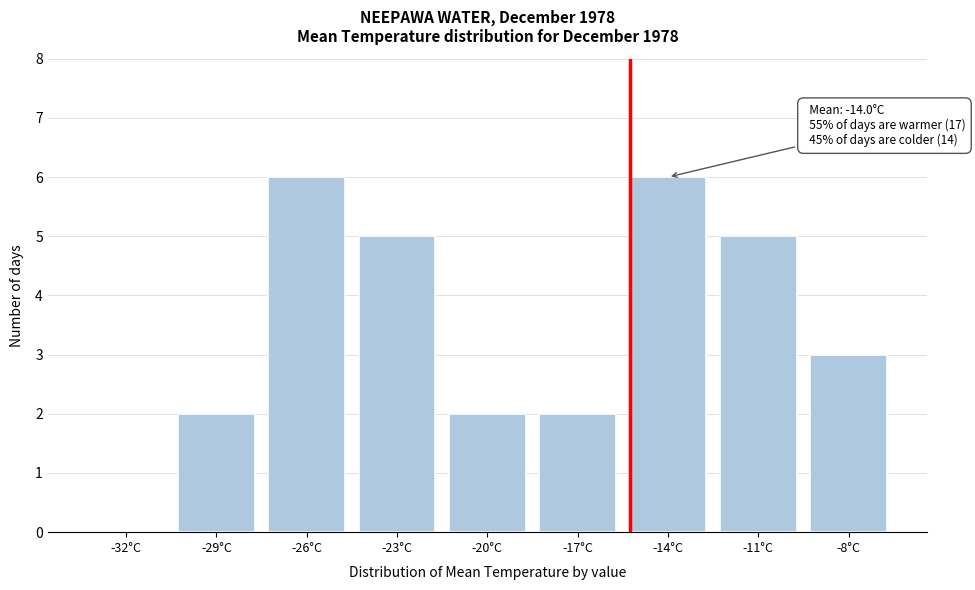

Reading left to right, extract all data points from this chart.

-32°C=0	-29°C=2	-26°C=6	-23°C=5	-20°C=2	-17°C=2	-14°C=6	-11°C=5	-8°C=3